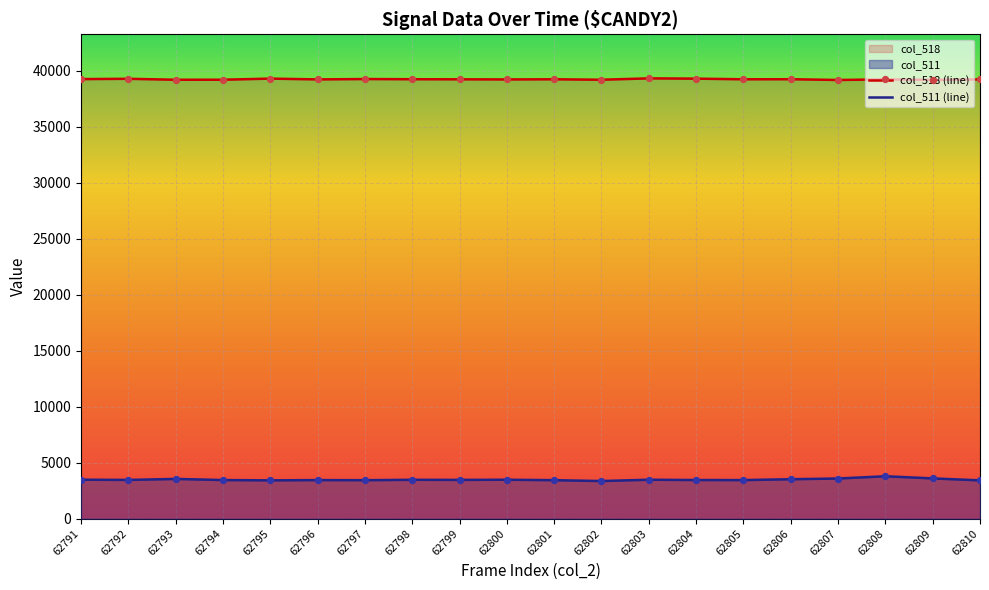

Is the value of col_518 (line) at 62804 greater than the value of col_511 (line) at 62796?

Yes